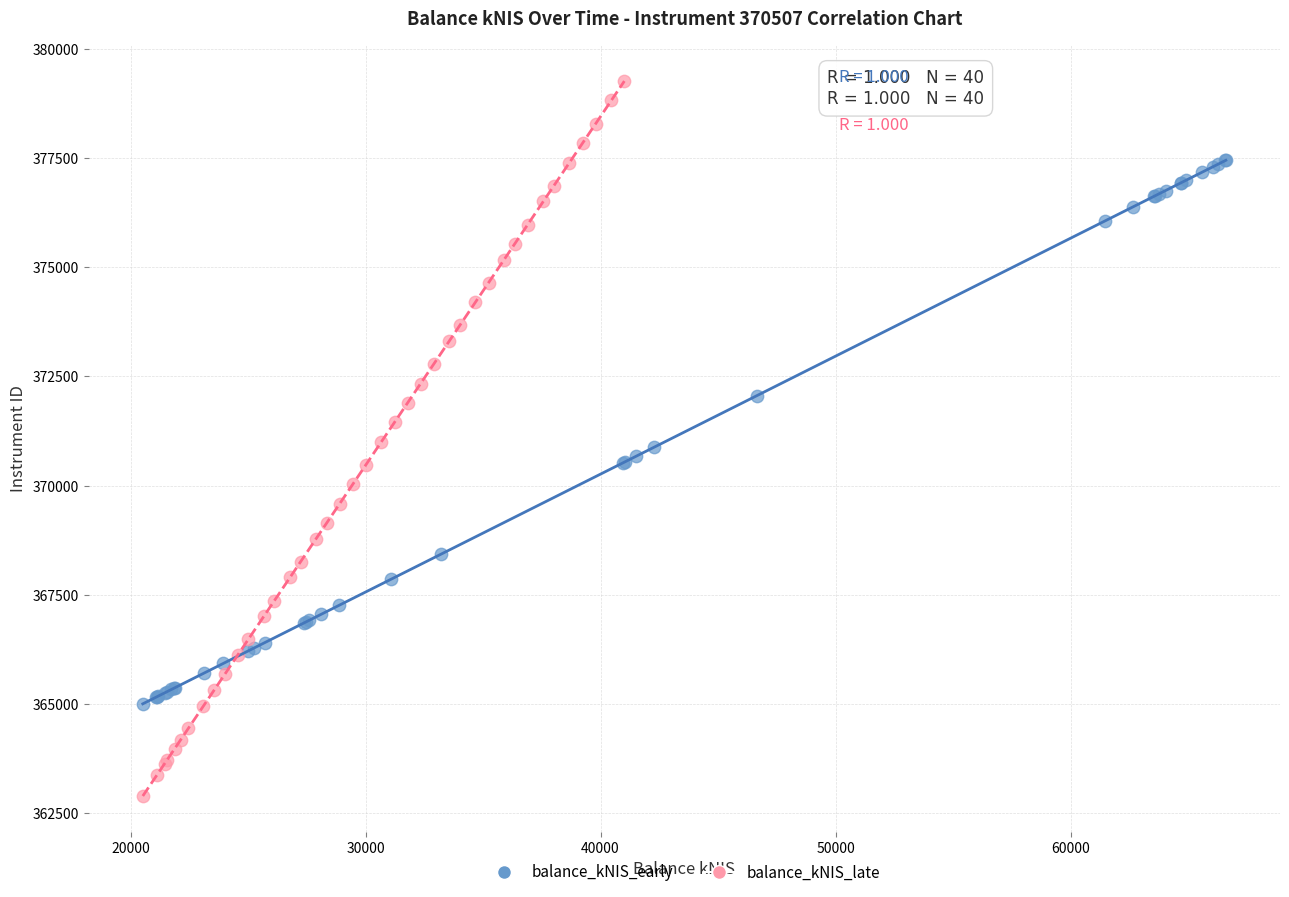

Which series has the largest Y range (max minus min)?

balance_kNIS_late